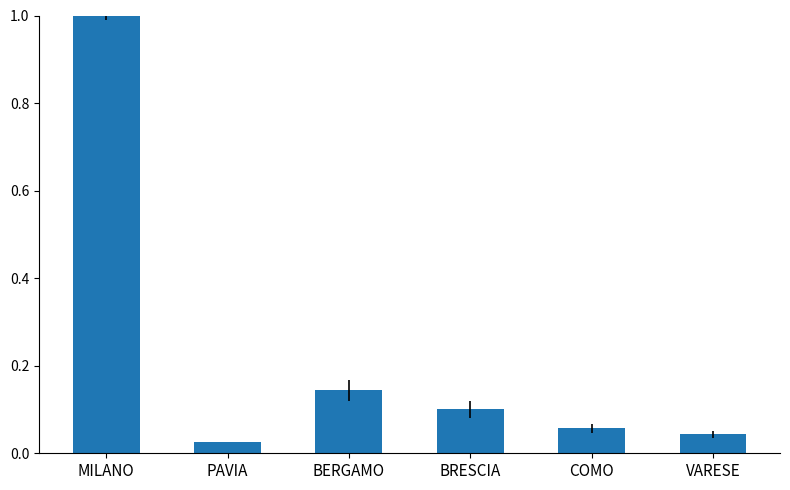

What position from the left is PAVIA?

2